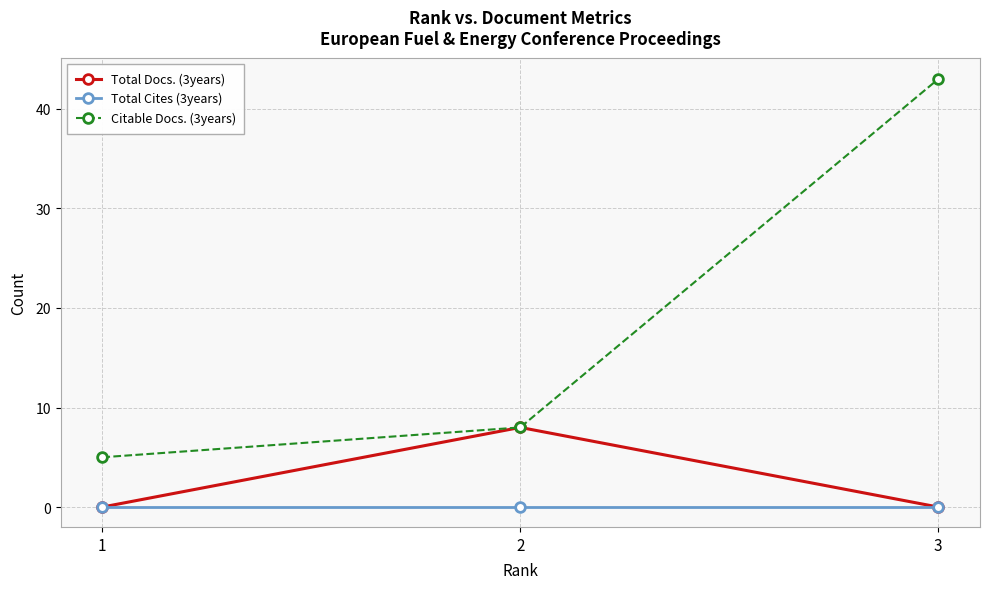

What are all the series names shown in the legend?

Total Docs. (3years), Total Cites (3years), Citable Docs. (3years)